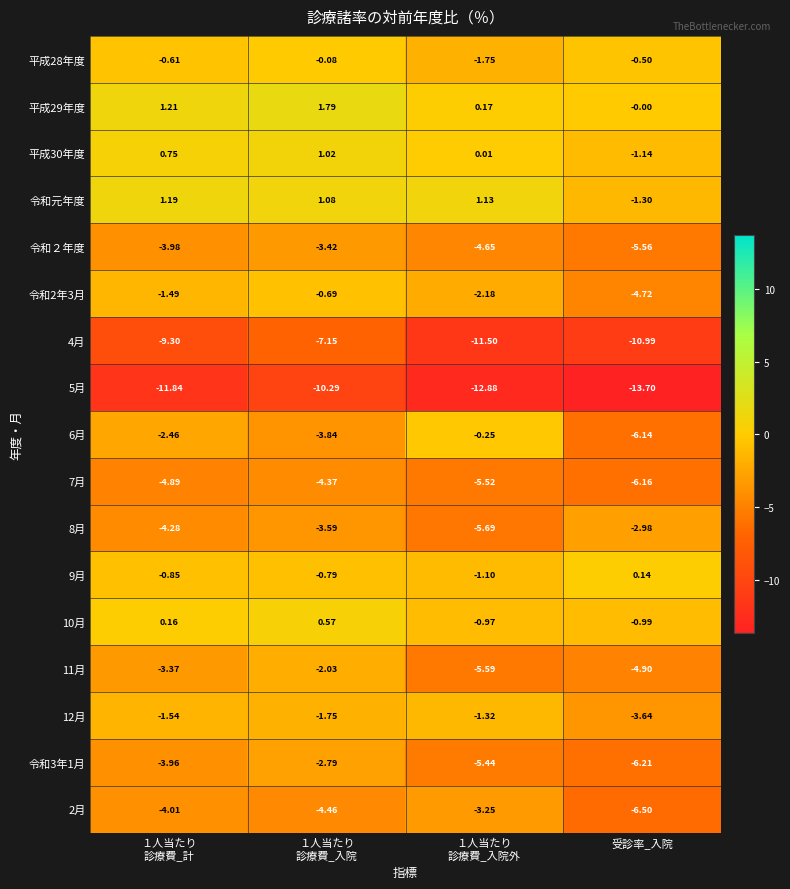

How many categories are shown in the chart?

4